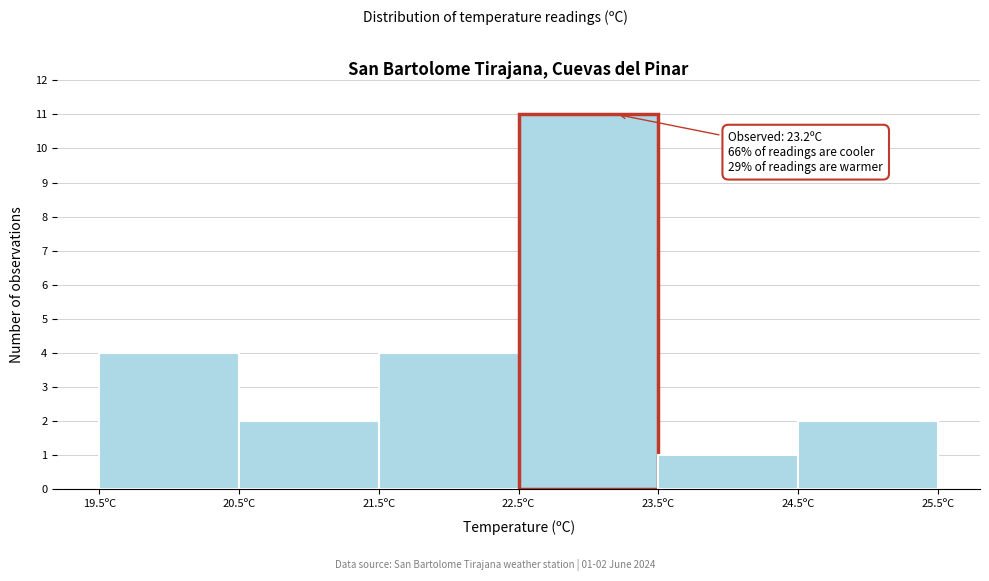

Which range on the x-axis has the tallest bar?

22.5 to 23.5